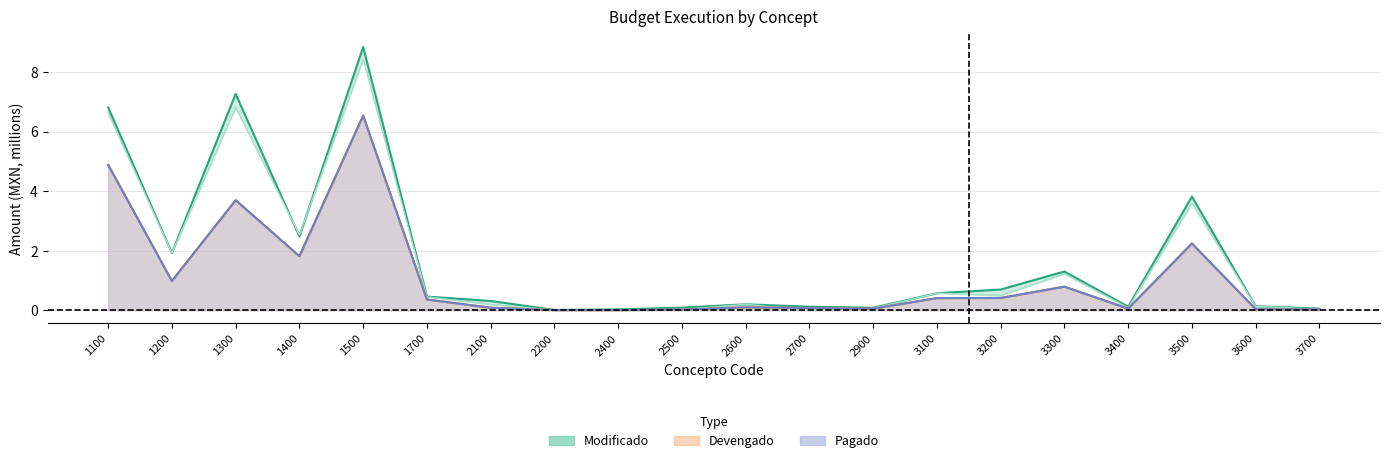

Which series changed the most between 1500 and 2400?

Modificado